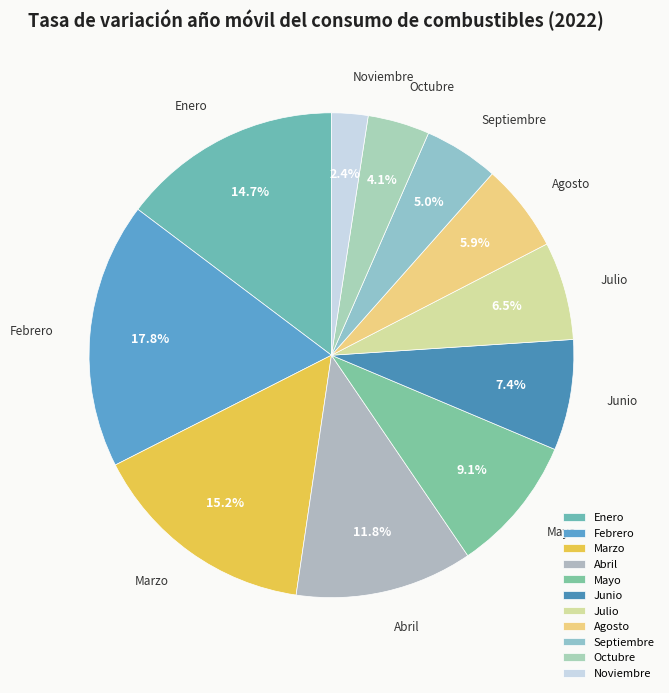

How many slices are in this pie chart?

11